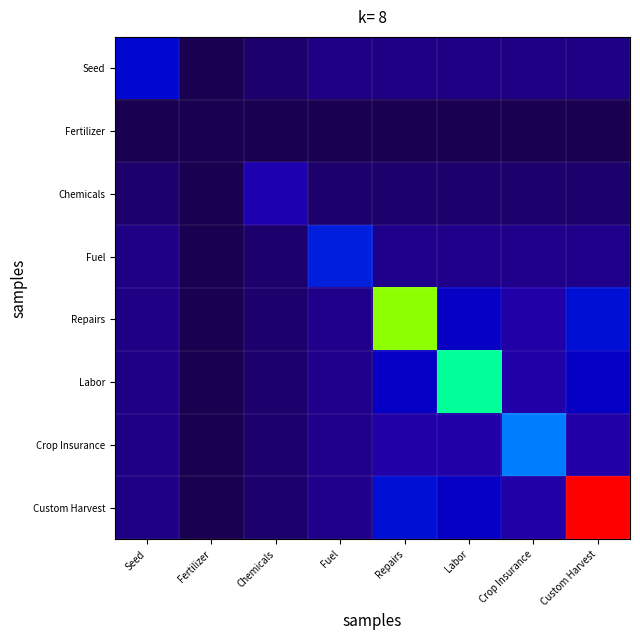

Rank the series at Chemicals from lowest to highest value.

Fertilizer, Seed, Fuel, Repairs, Labor, Crop Insurance, Custom Harvest, Chemicals